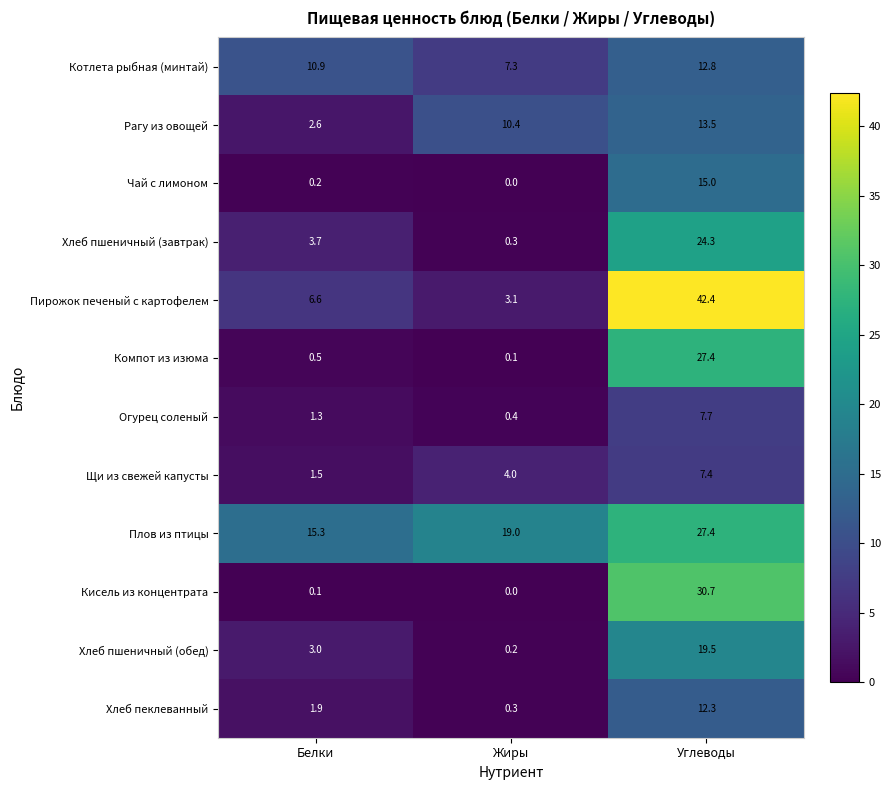

Rank the series at Белки from lowest to highest value.

Кисель из концентрата, Чай с лимоном, Компот из изюма, Огурец соленый, Щи из свежей капусты, Хлеб пеклеванный, Рагу из овощей, Хлеб пшеничный (обед), Хлеб пшеничный (завтрак), Пирожок печеный с картофелем, Котлета рыбная (минтай), Плов из птицы